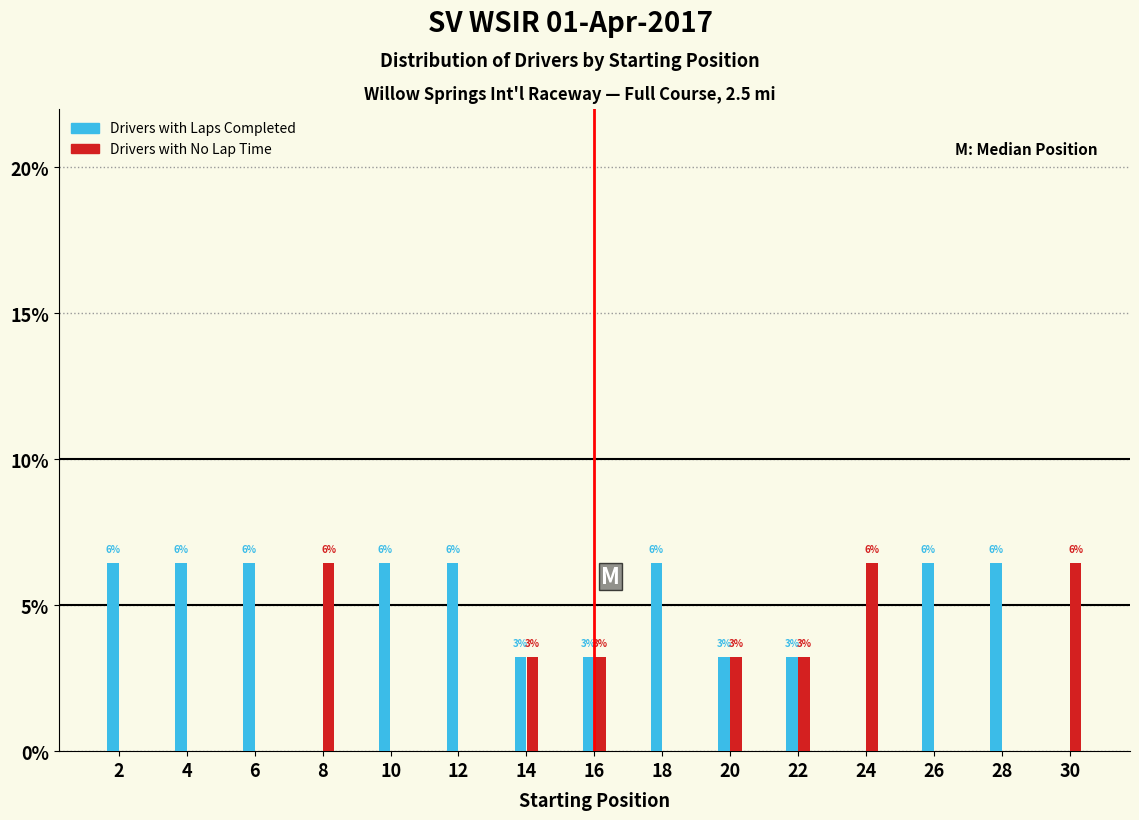

How many groups of bars are there?

15